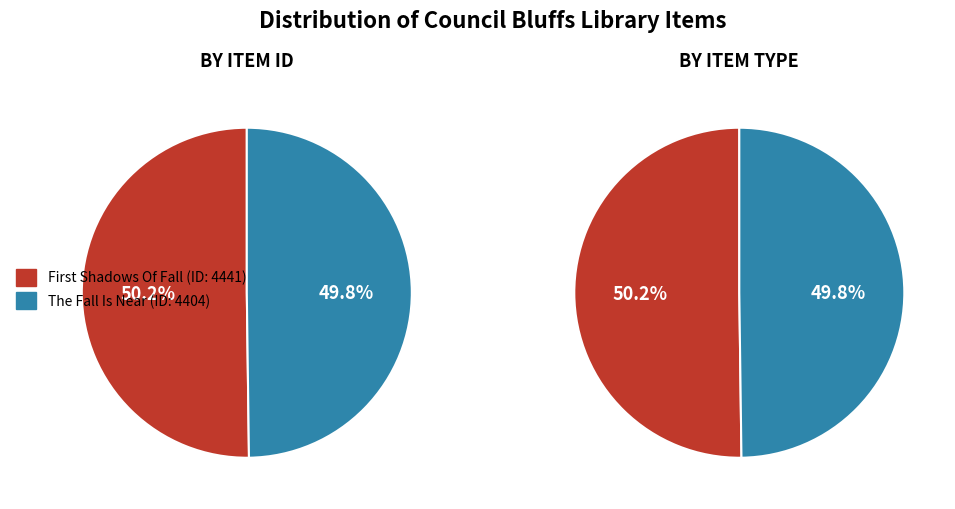

Rank the categories by value from highest to lowest.

First Shadows Of Fall, The Fall Is Near